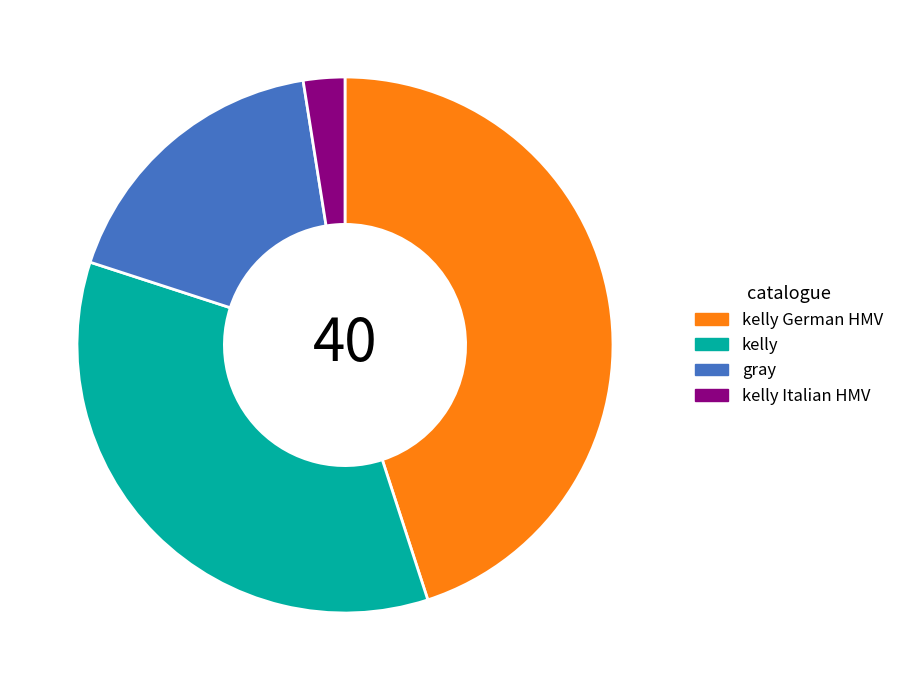

Combined, do gray and kelly German HMV account for over 50%?

Yes